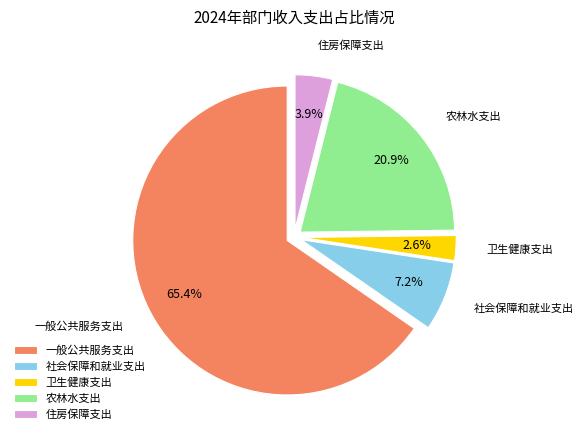

Which slice is the smallest?

卫生健康支出